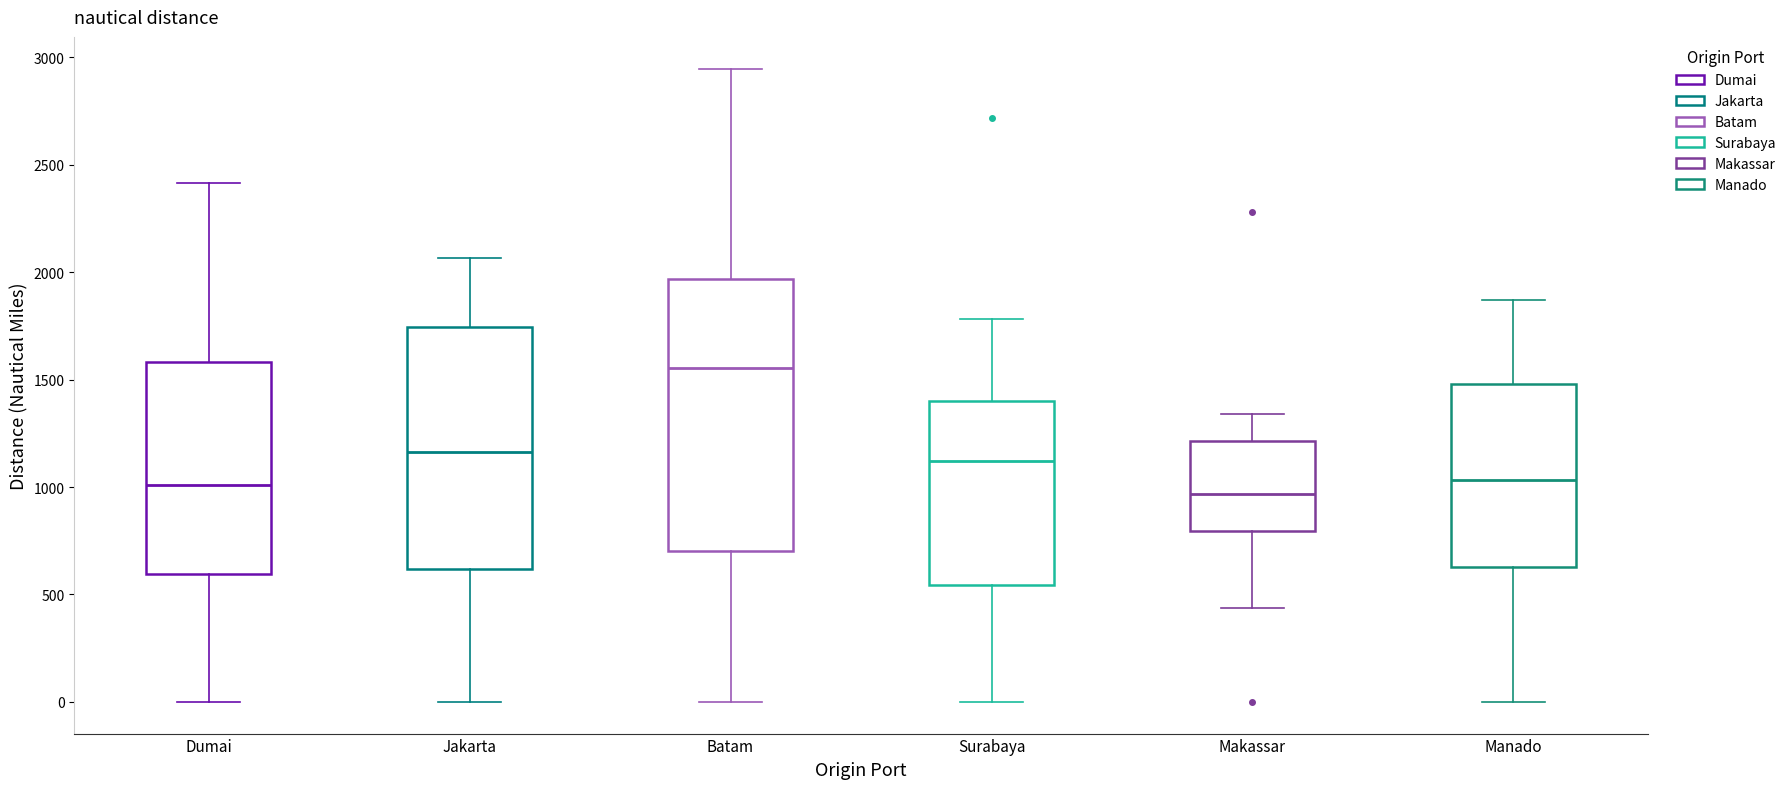

Reading left to right, read every box against the y-axis: the position of its median line, the range the box covers, and the ends of its whiskers. The values are not printed on the chart, so give them approximately, as read against the axis.

Dumai: median 1000, box 600 to 1600, whiskers 0 to 2400
Jakarta: median 1150, box 600 to 1750, whiskers 0 to 2050
Batam: median 1550, box 700 to 1950, whiskers 0 to 2950
Surabaya: median 1100, box 550 to 1400, whiskers 0 to 1800
Makassar: median 950, box 800 to 1200, whiskers 450 to 1350
Manado: median 1050, box 650 to 1500, whiskers 0 to 1850